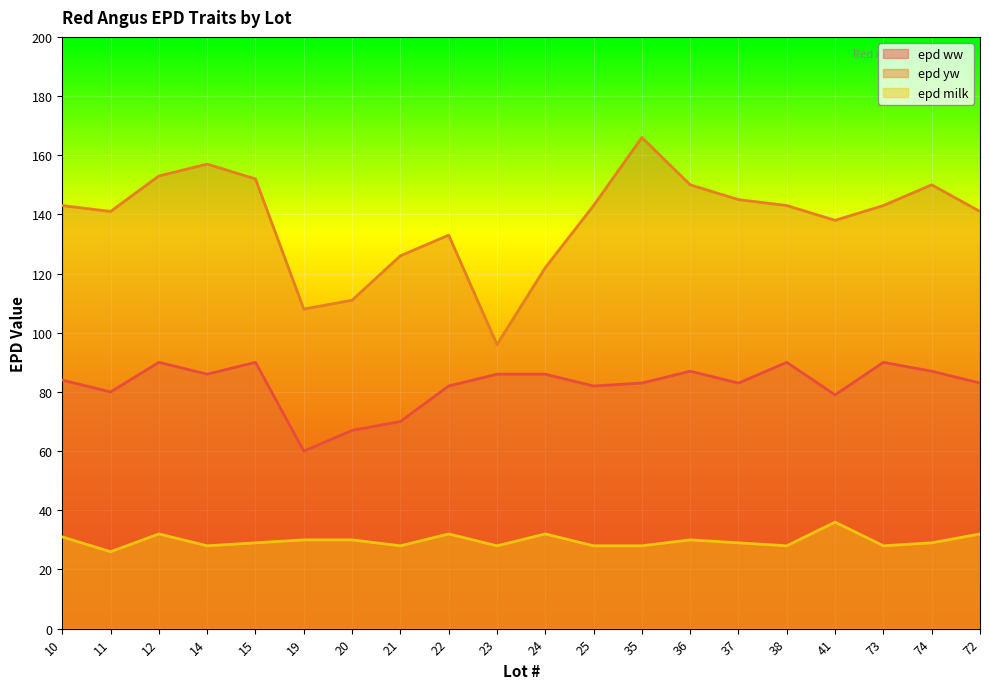

True or false: epd ww and epd yw intersect in this chart.

False